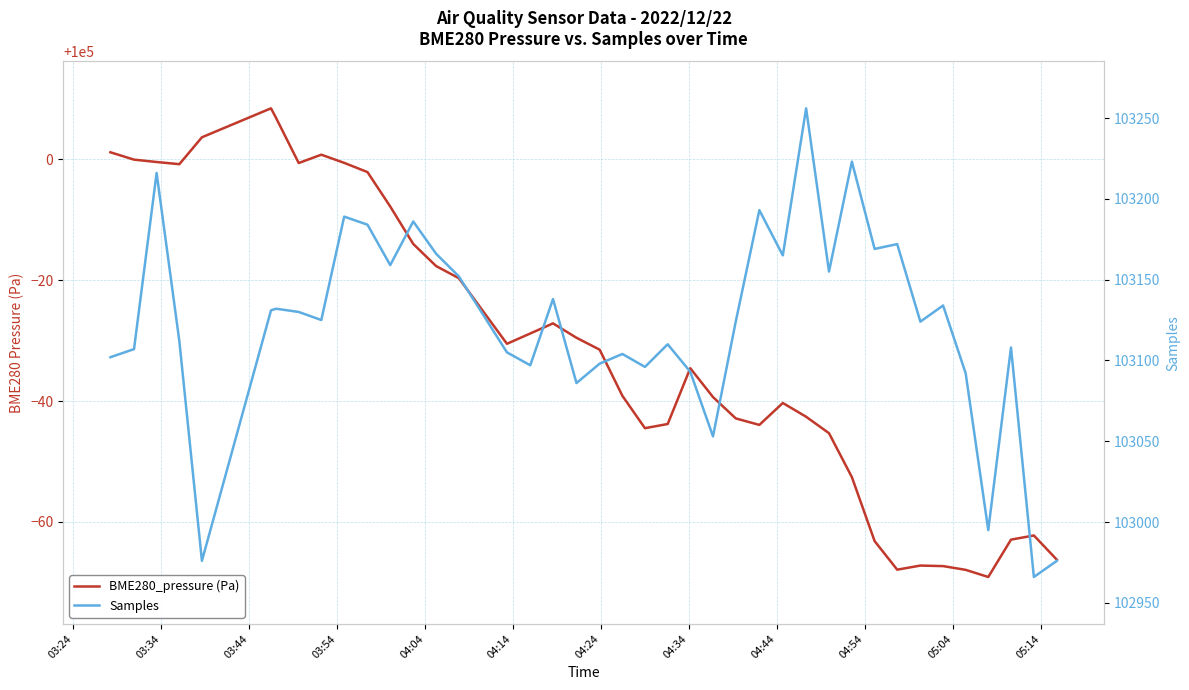

How many values in the Samples series exceed 103125?

19